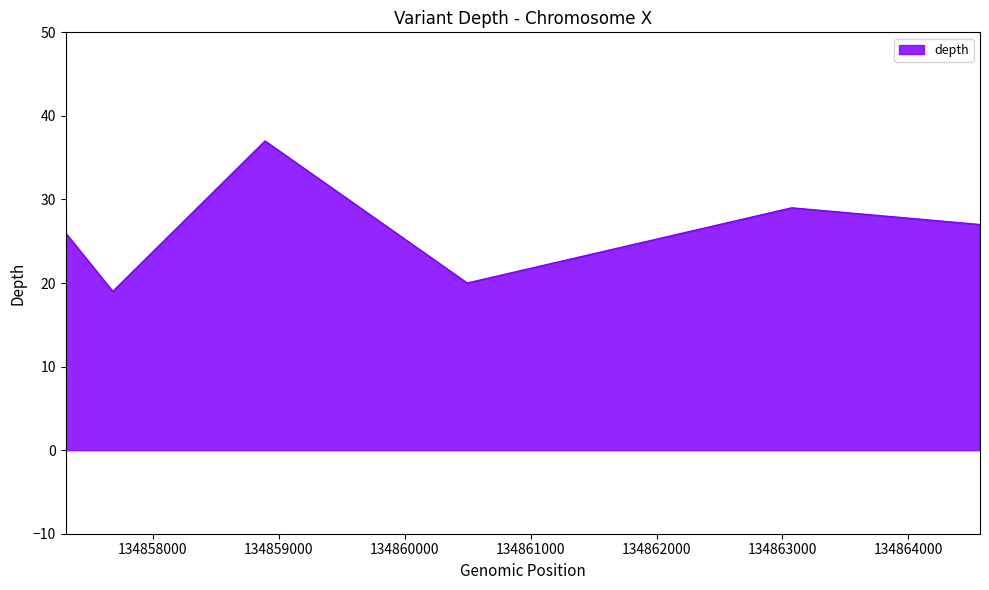

What is the difference between the maximum and second lowest values?

17